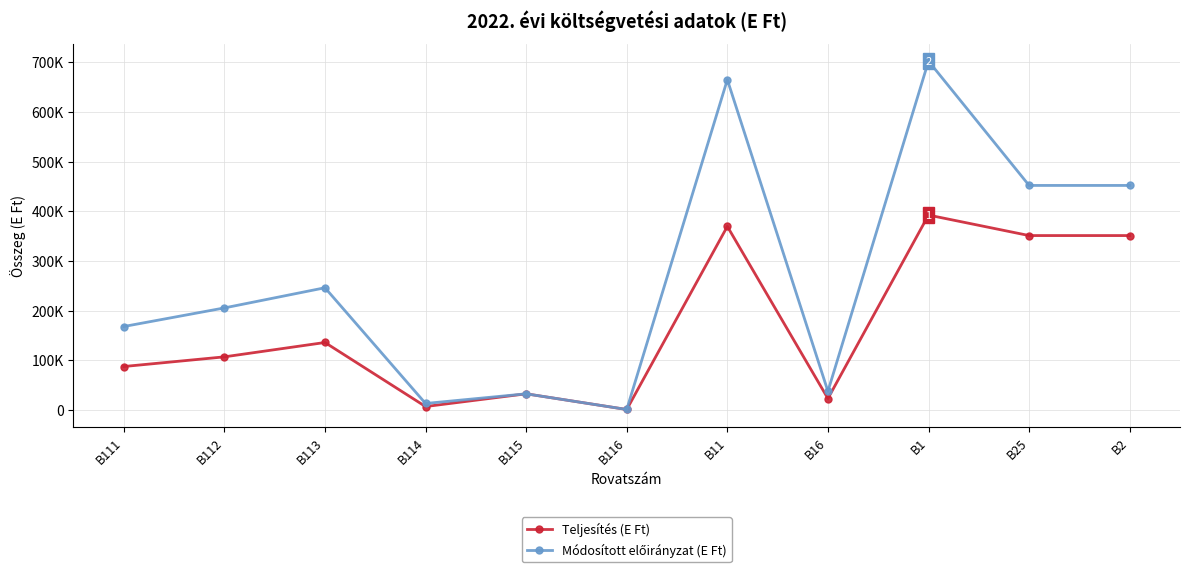

Does the chart have visible grid lines?

Yes